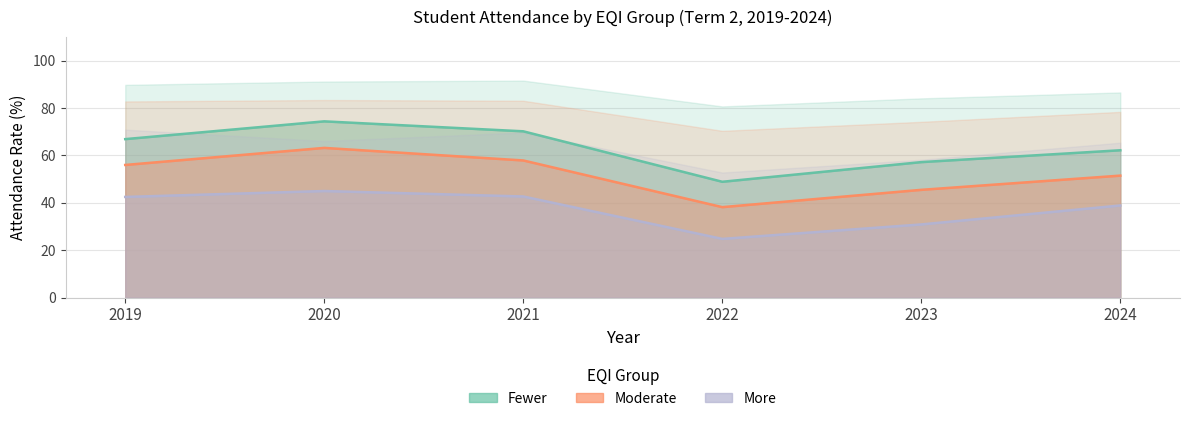

What value does the Fewer - Regularly (%) series have at 2022?

48.9